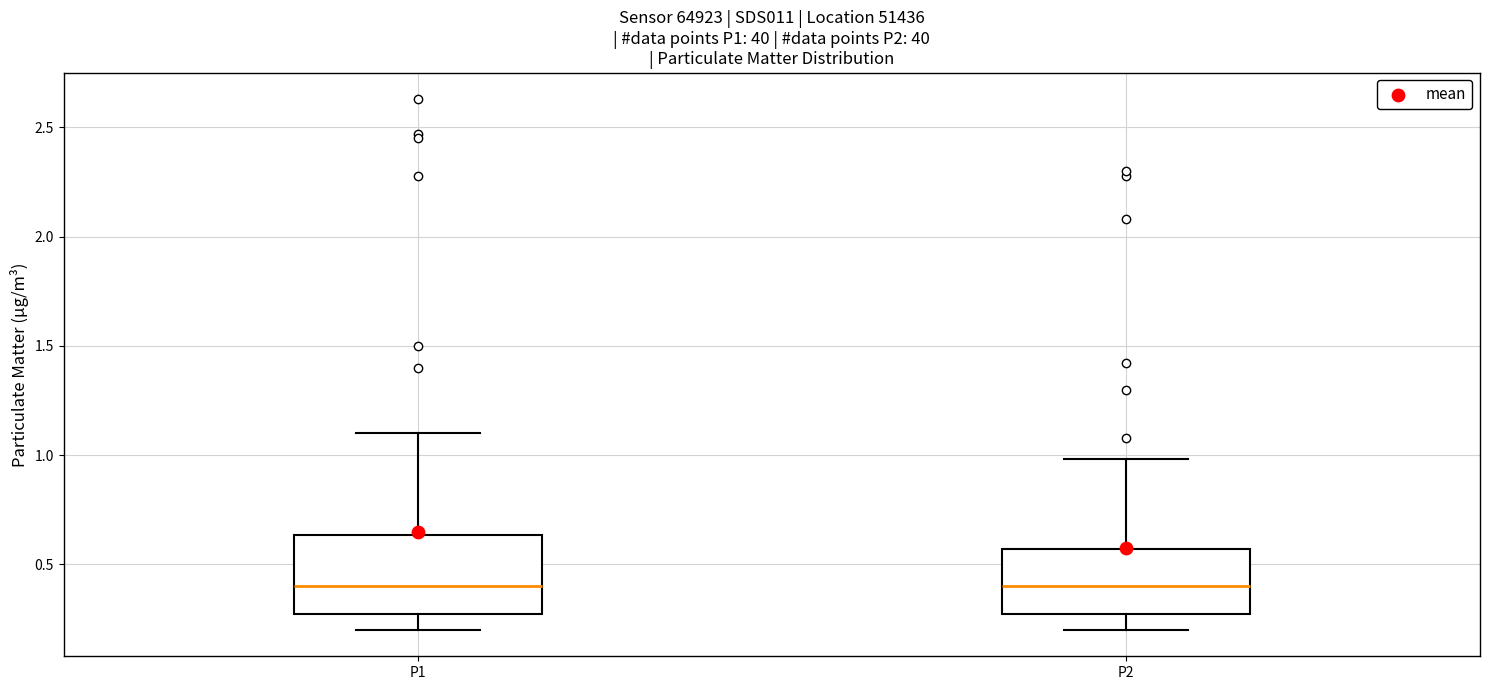

Comparing the boxes themselves (not the whiskers), which one is the tallest?

P1